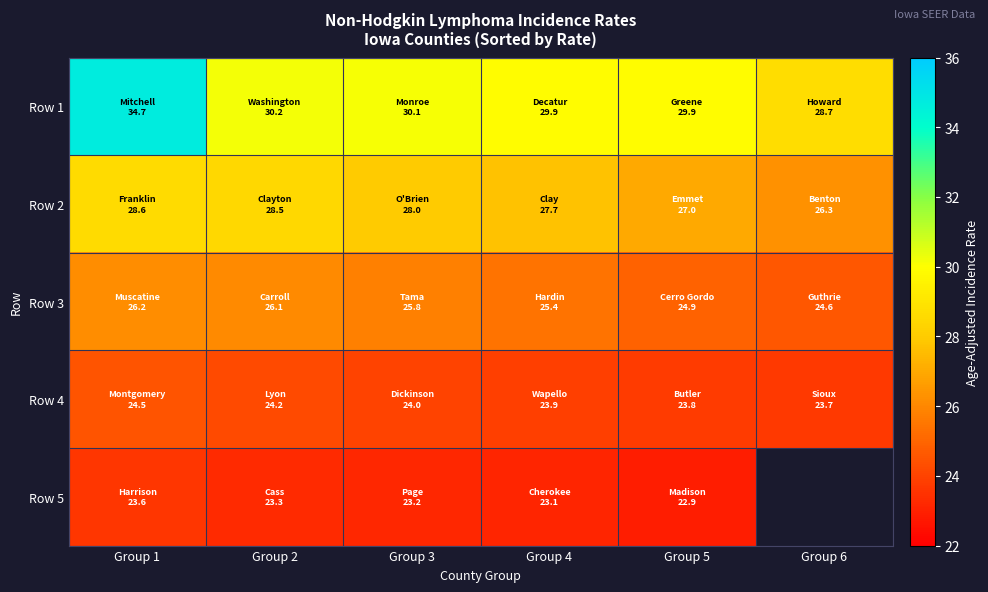

What is the sum of all Row 3 values?

153.0